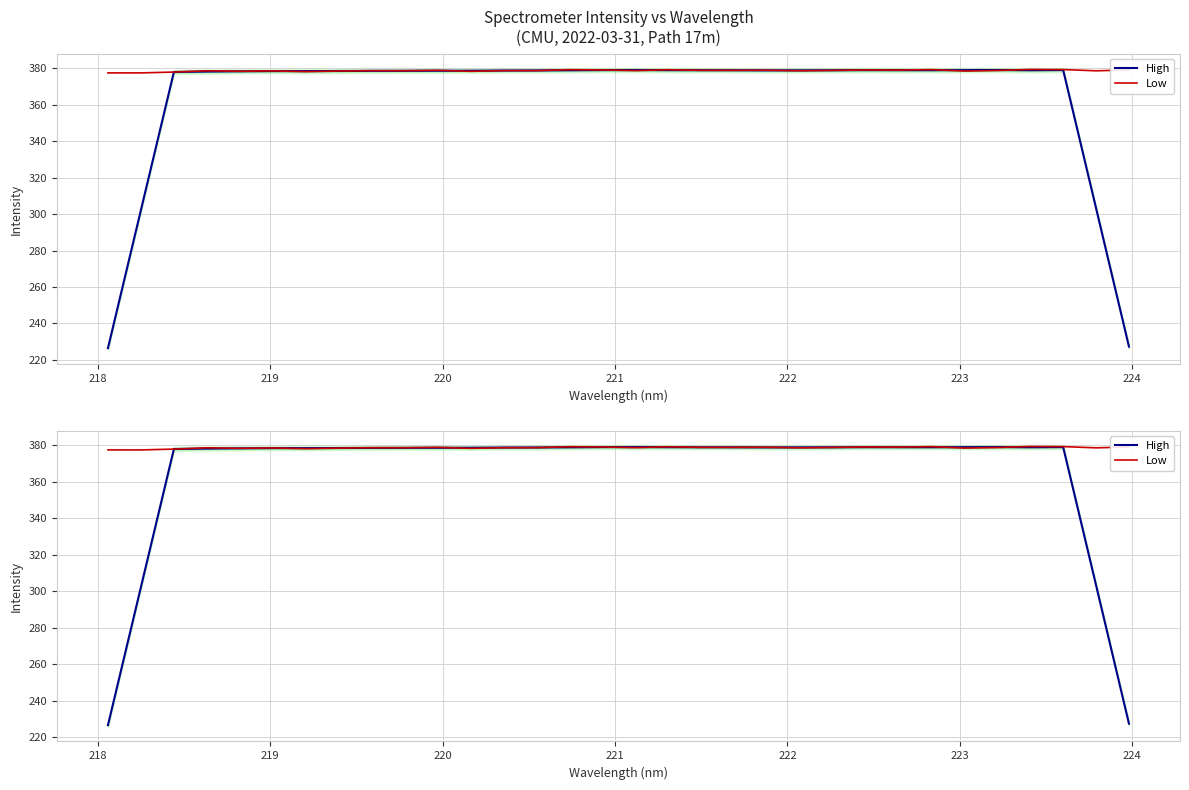

What is the smallest value displayed?

226.5